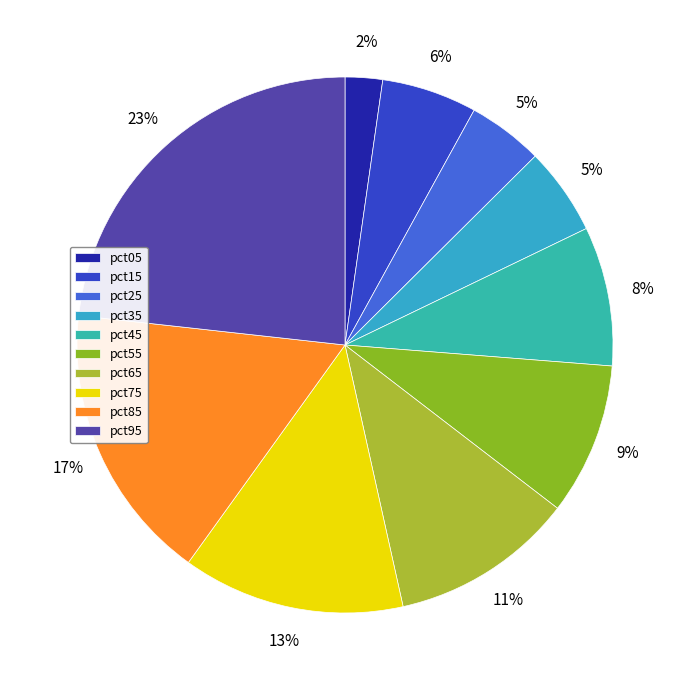

Between pct05 and pct45, which is larger?

pct45